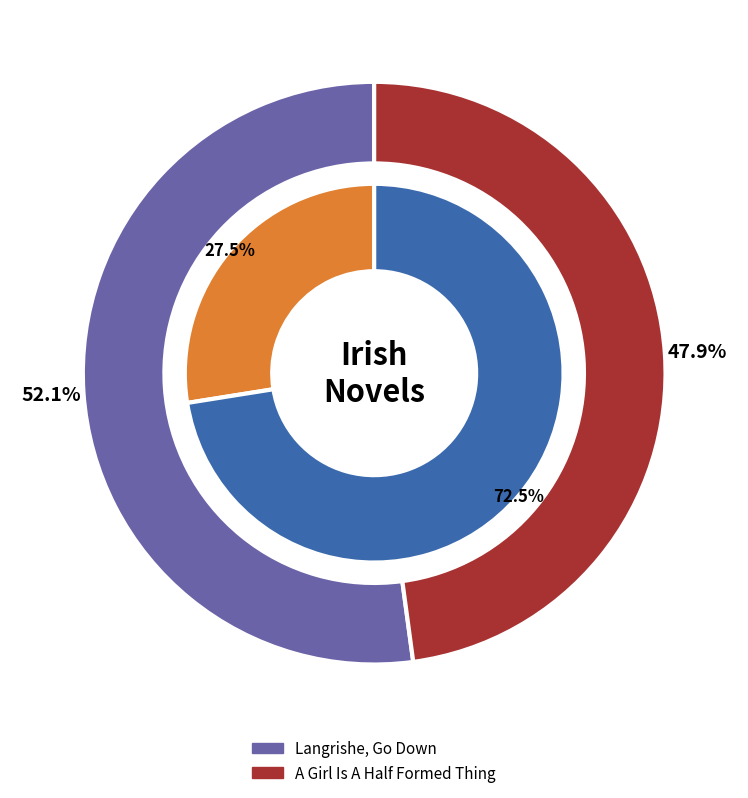

Rank the categories by value from highest to lowest.

Langrishe, Go Down, A Girl Is A Half Formed Thing